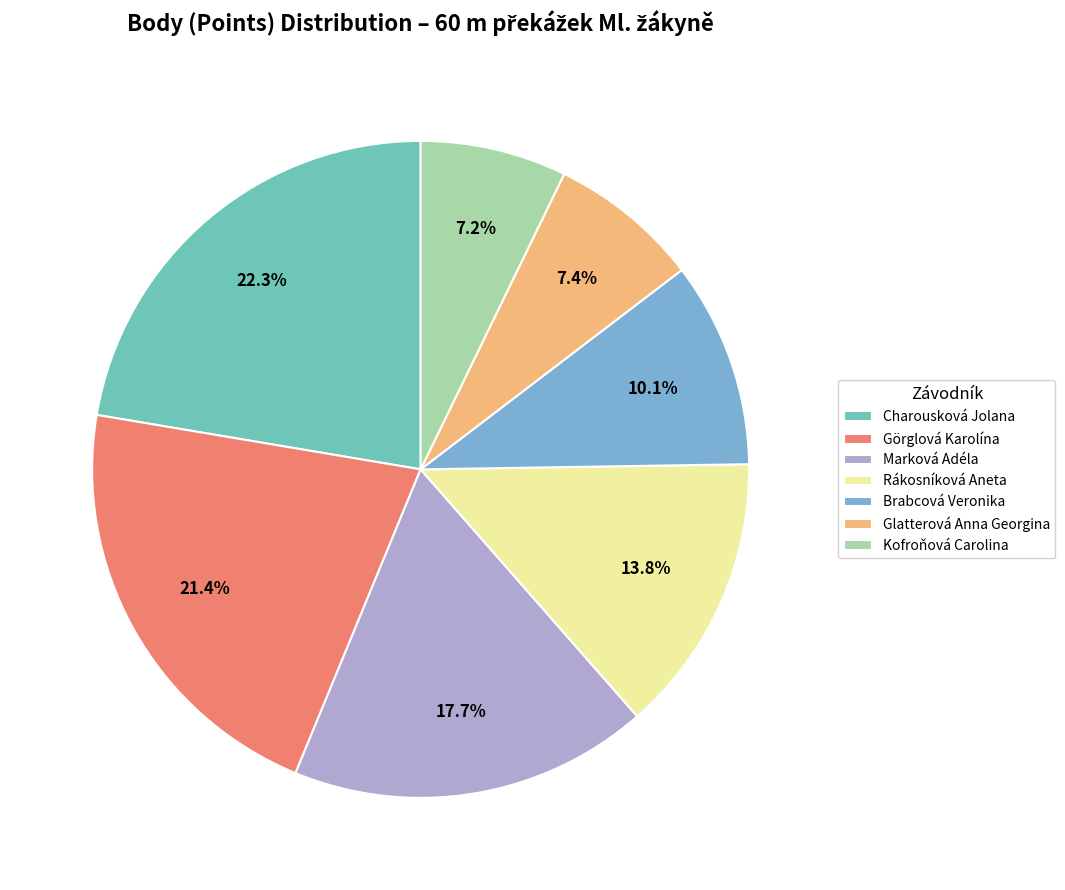

Approximately how many times larger is the value at Kofroňová Carolina compared to Marková Adéla?

0.4